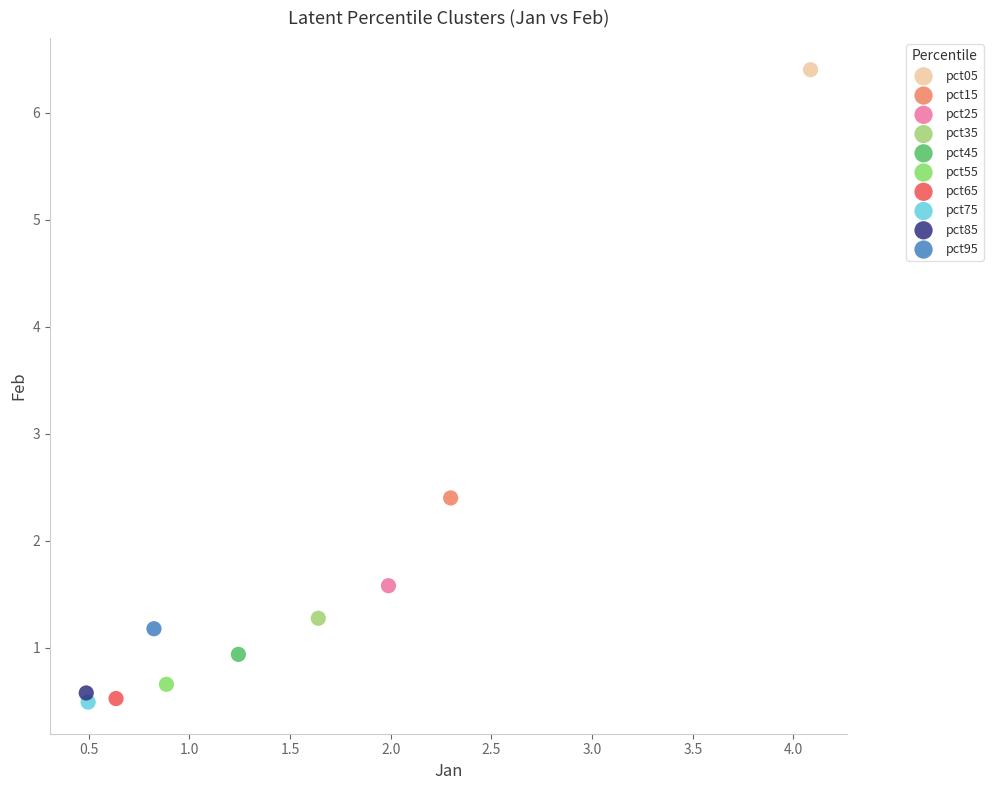

What are all the series names shown in the legend?

pct05, pct15, pct25, pct35, pct45, pct55, pct65, pct75, pct85, pct95